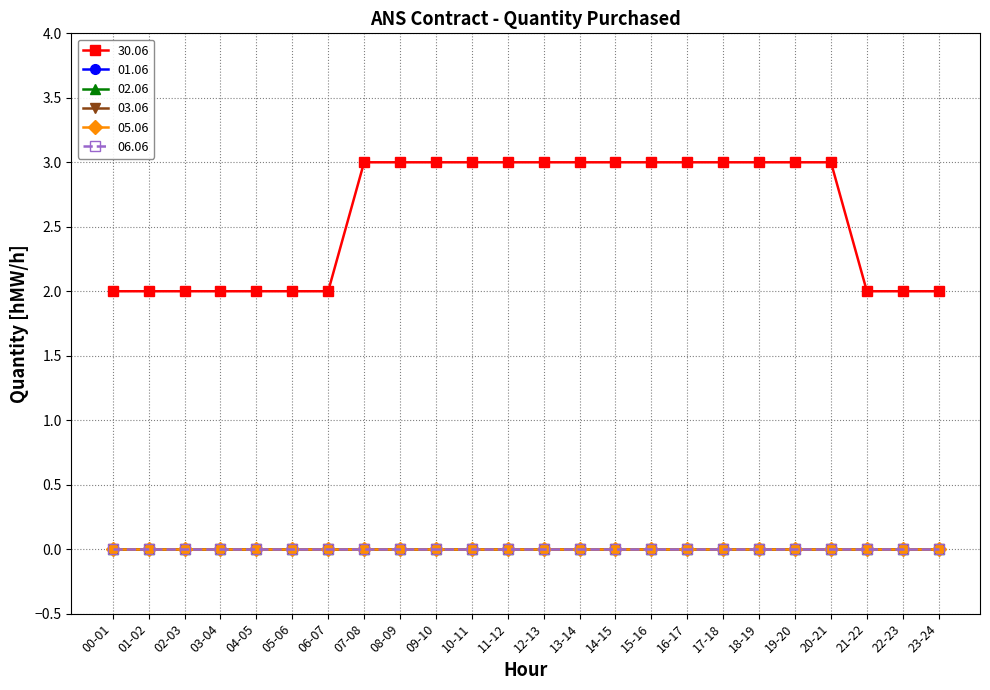

True or false: 05.06 has more than 2 interior local peaks.

False